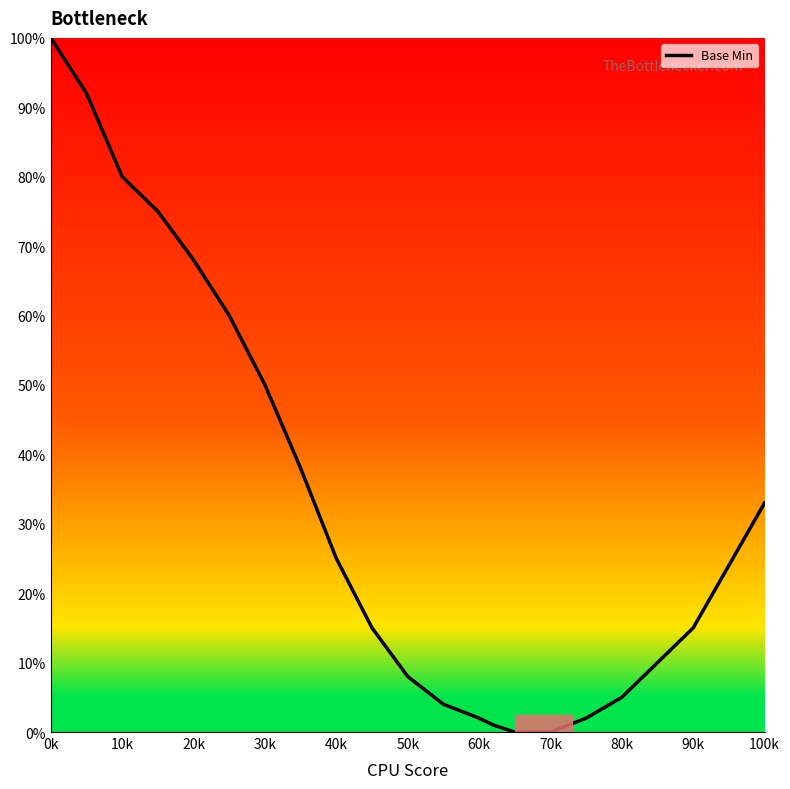

What is the difference between the maximum and minimum values?

100